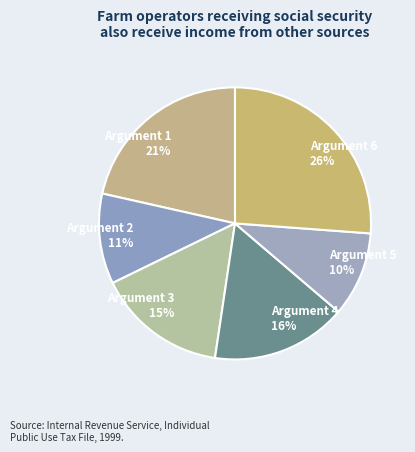

Which category has the smallest portion of the pie?

Argument 5